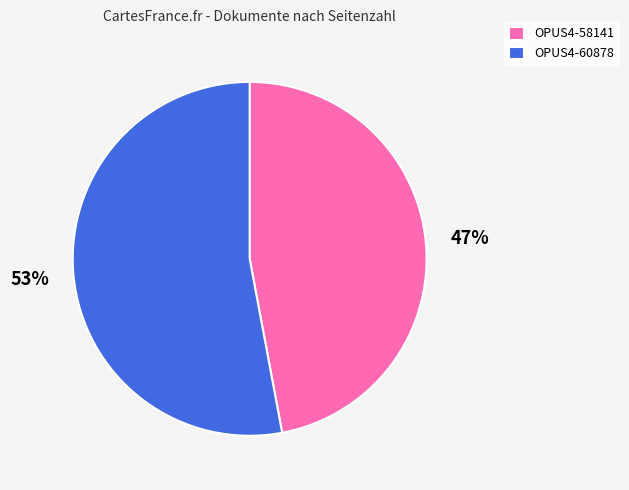

What is the largest slice in the pie chart?

OPUS4-60878